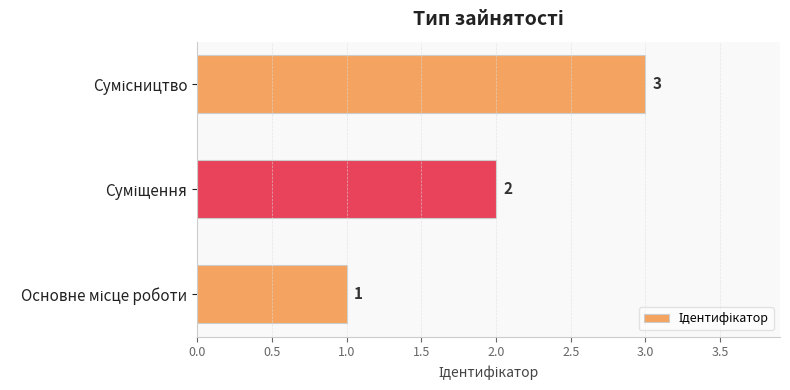

How many bars are there in total?

3